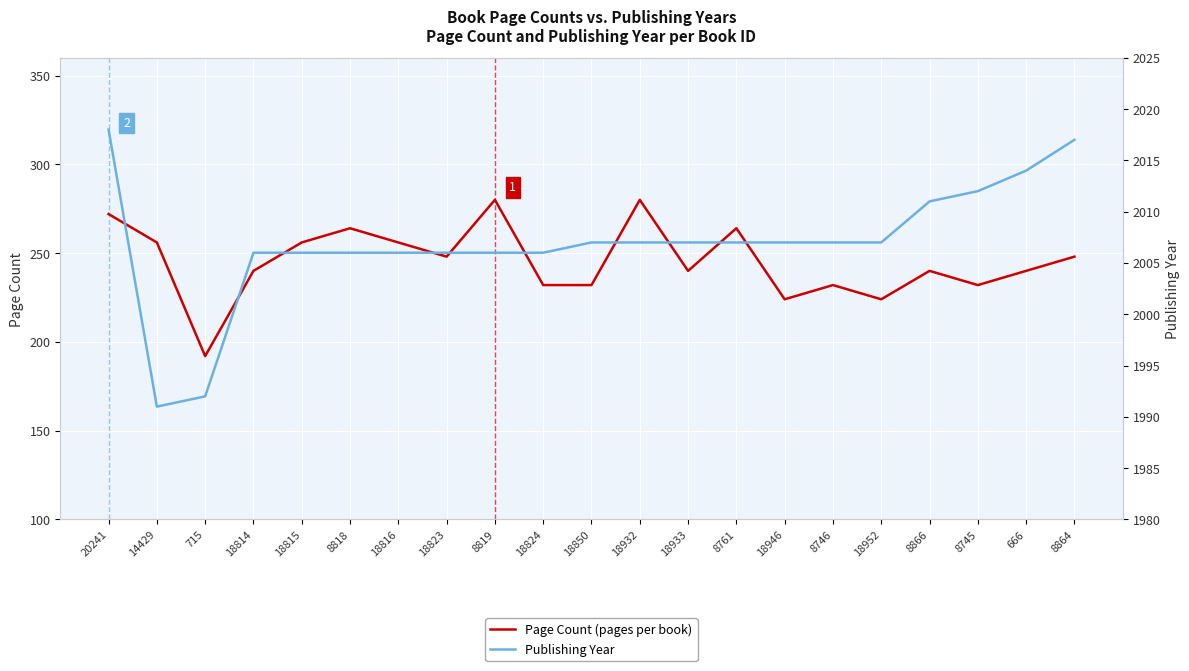

Which series has the widest spread of values?

Page Count